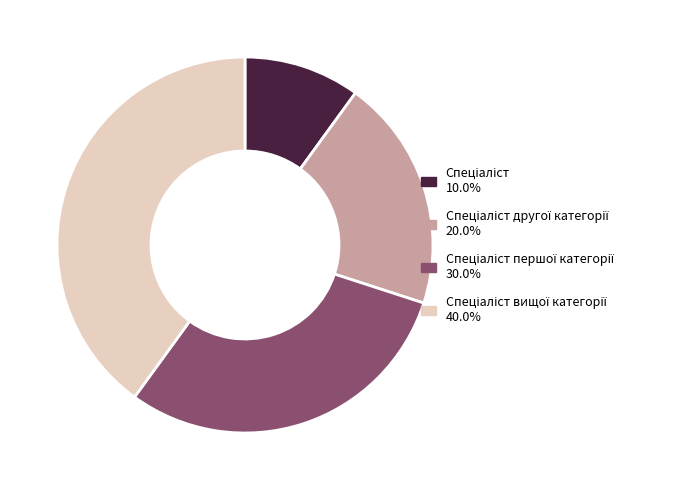

Does any single category account for the majority?

No